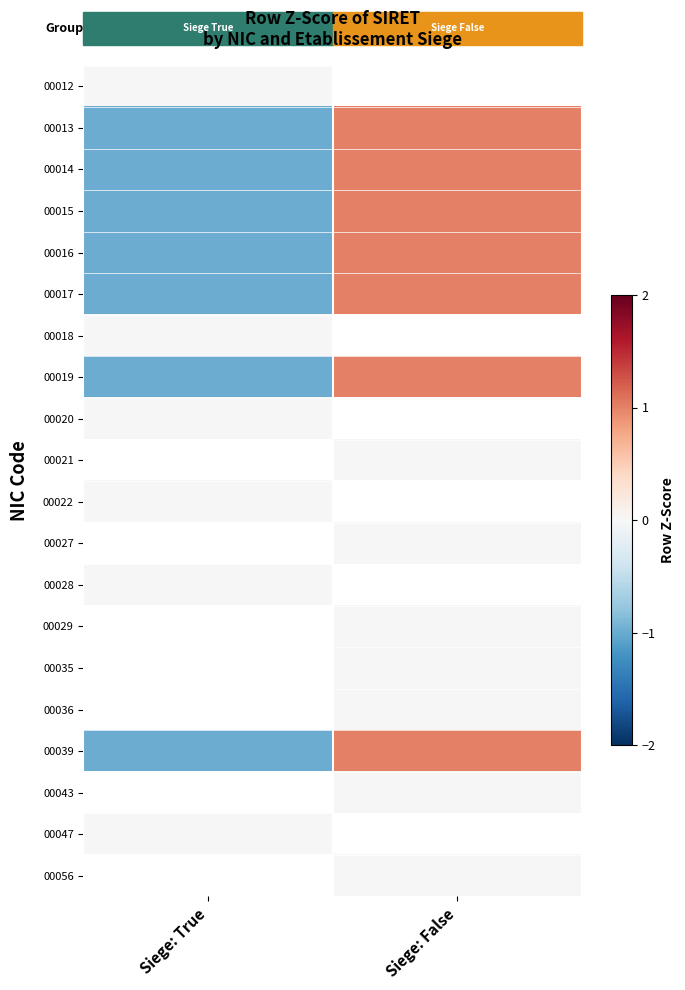

Which has a higher value, Siege: True or Siege: False?

Siege: False